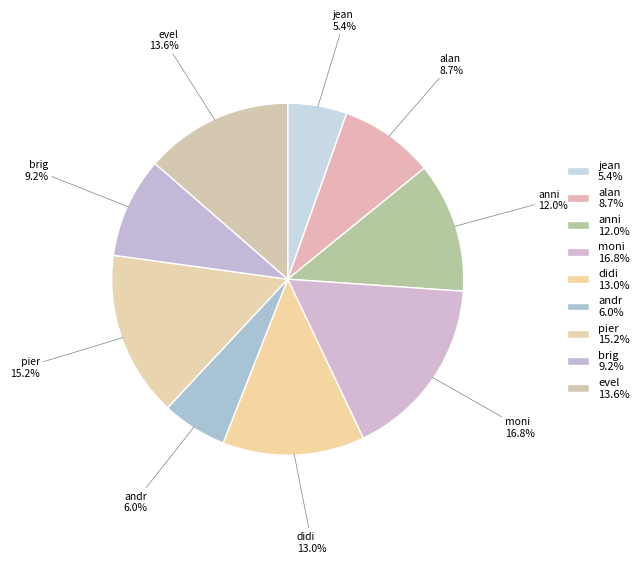

Which has a higher value, anni 12.0% or didi 13.0%?

didi 13.0%